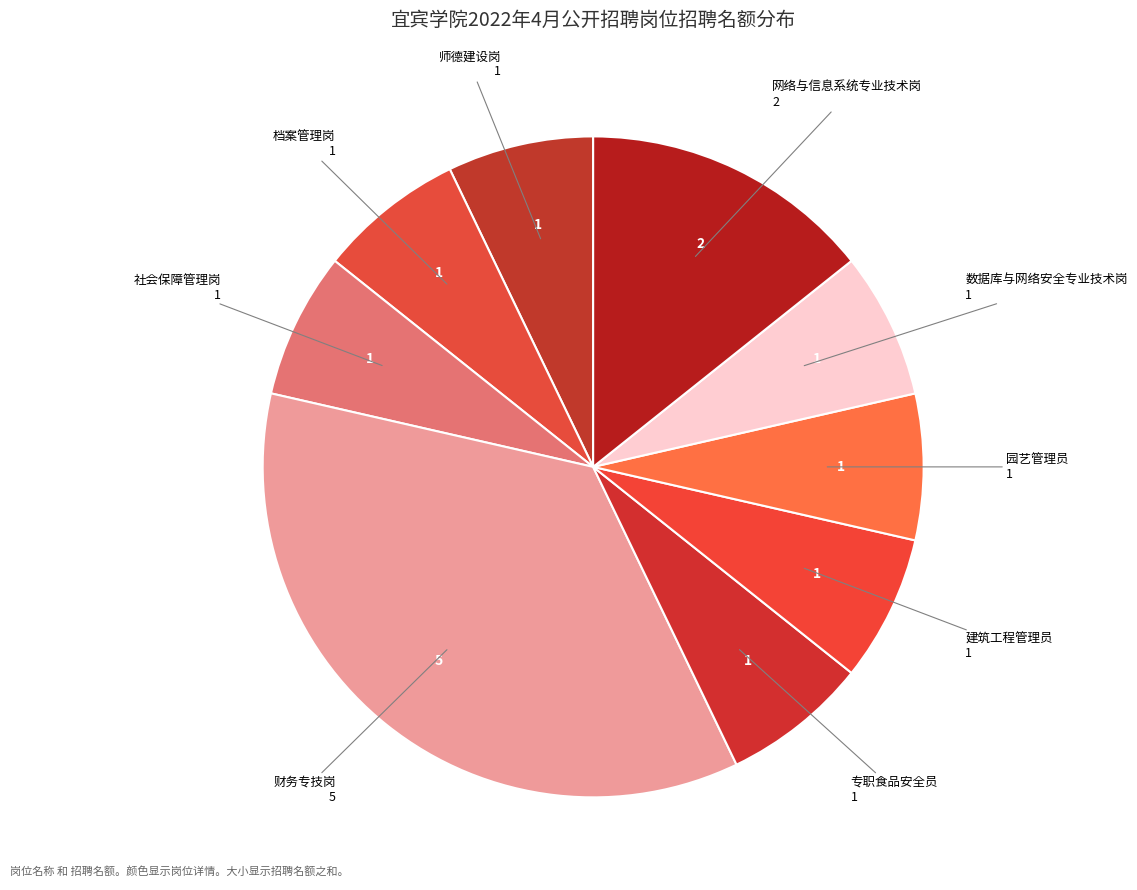

Is there a majority slice in this chart?

No